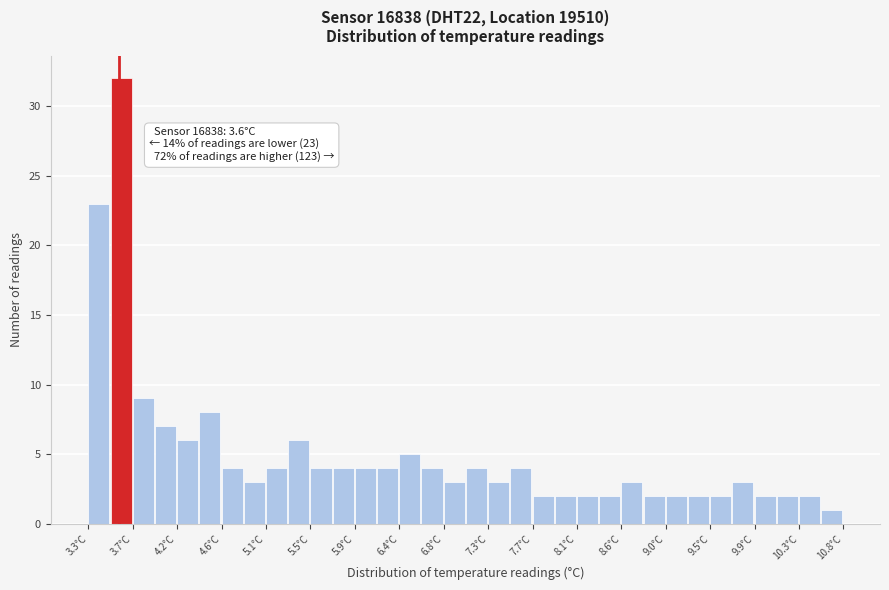

Which range on the x-axis has the tallest bar?

3.52 to 3.74